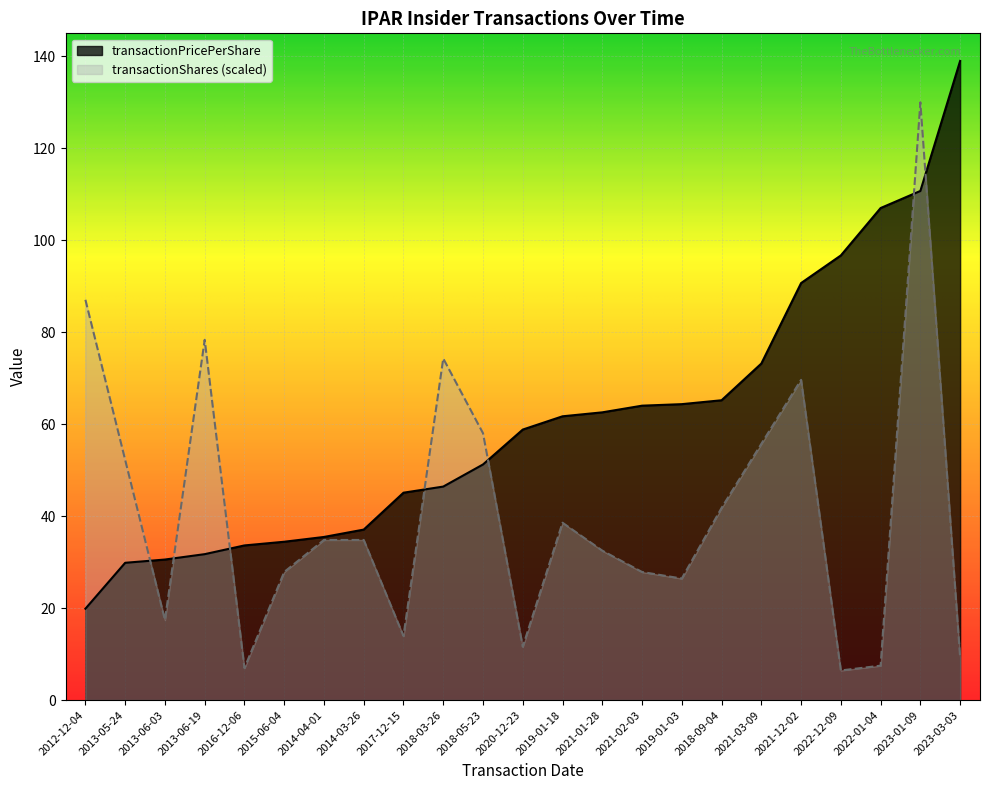

True or false: transactionPricePerShare has a value of 58.8 at 2020-12-23.

True